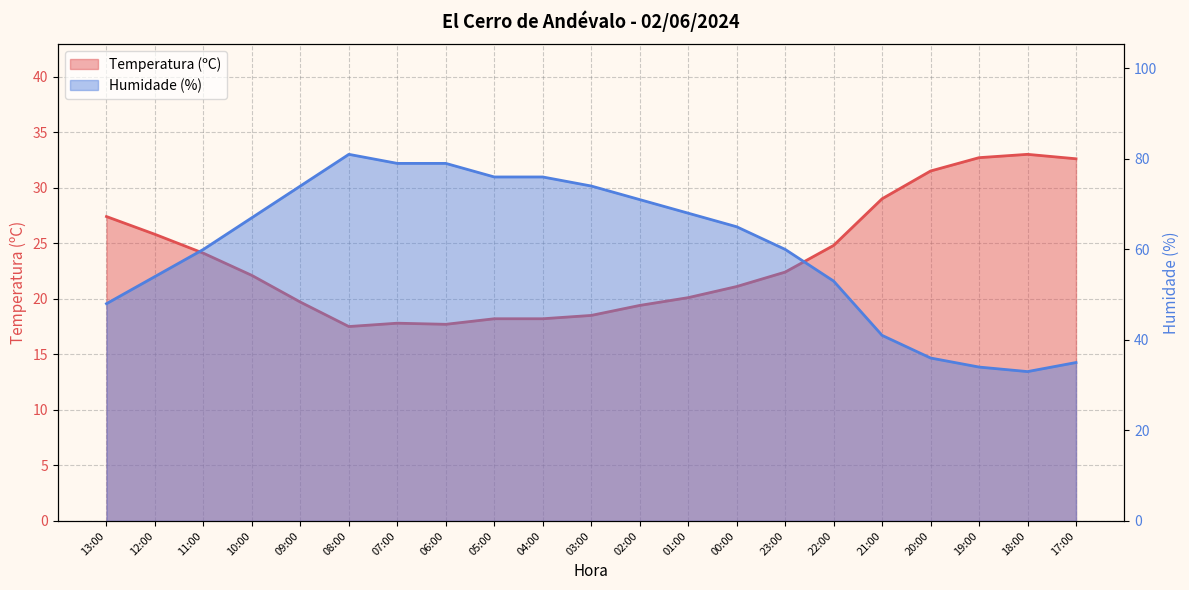

What is the spread (max minus min) of values at 03:00?

55.5